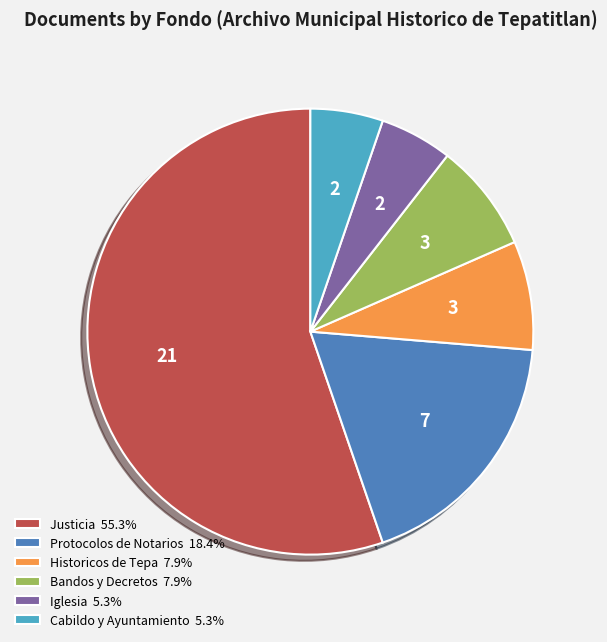

Approximately how many times larger is the value at Protocolos de Notarios 18.4% compared to Bandos y Decretos 7.9%?

2.3